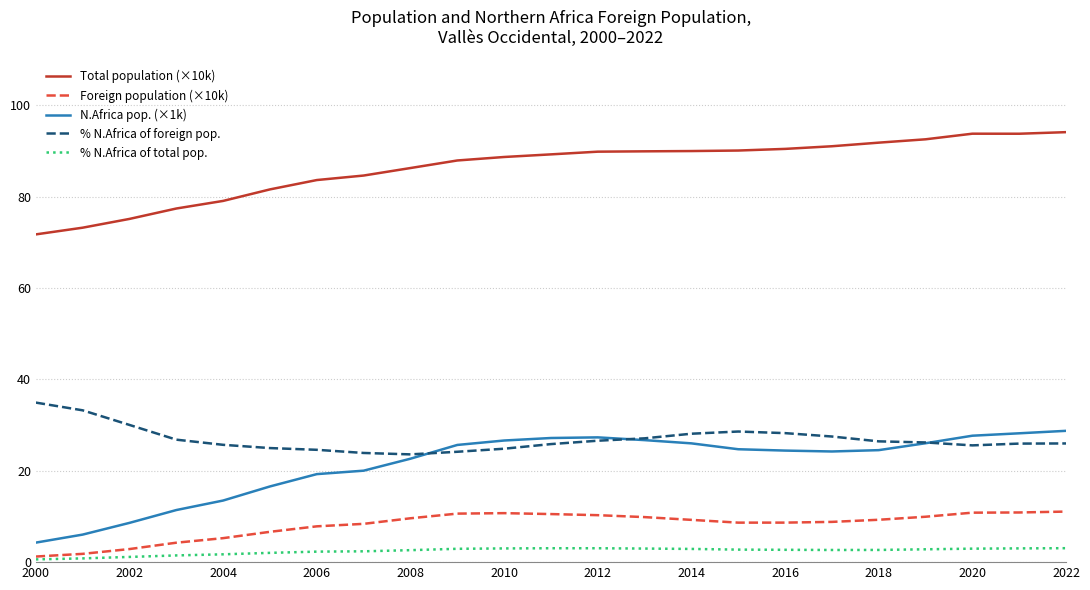

Which series has the widest spread of values?

N.Africa pop. (×1k)